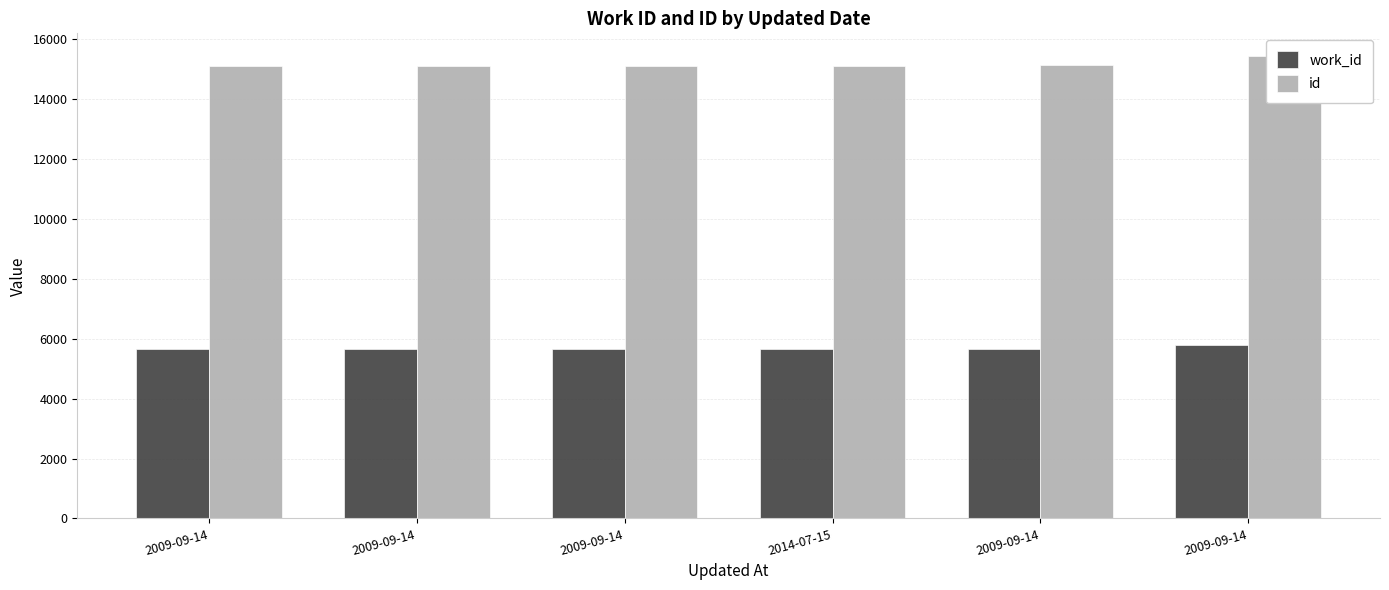

What is the difference between the maximum and second lowest values in the id series?

327